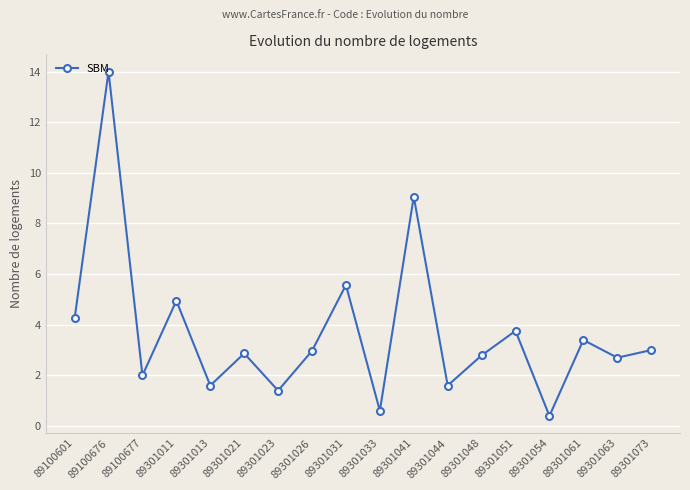

What is the minimum value shown in the chart?

0.4